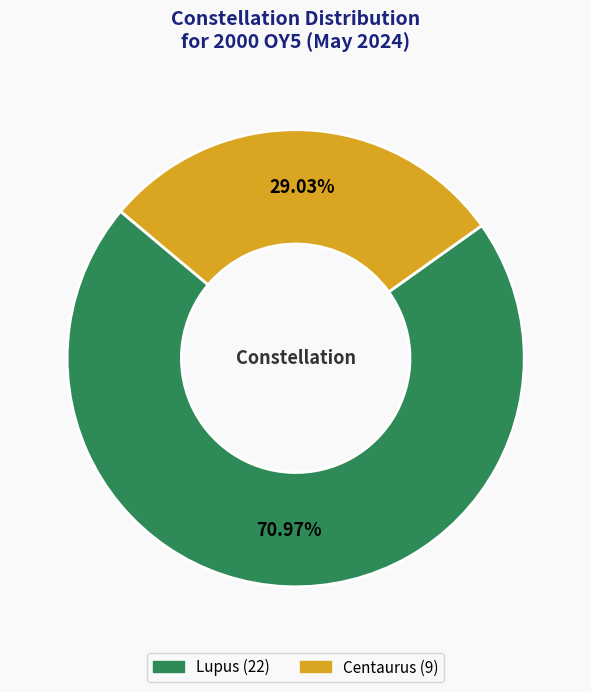

Is it true that Lupus is 71% of the pie?

True